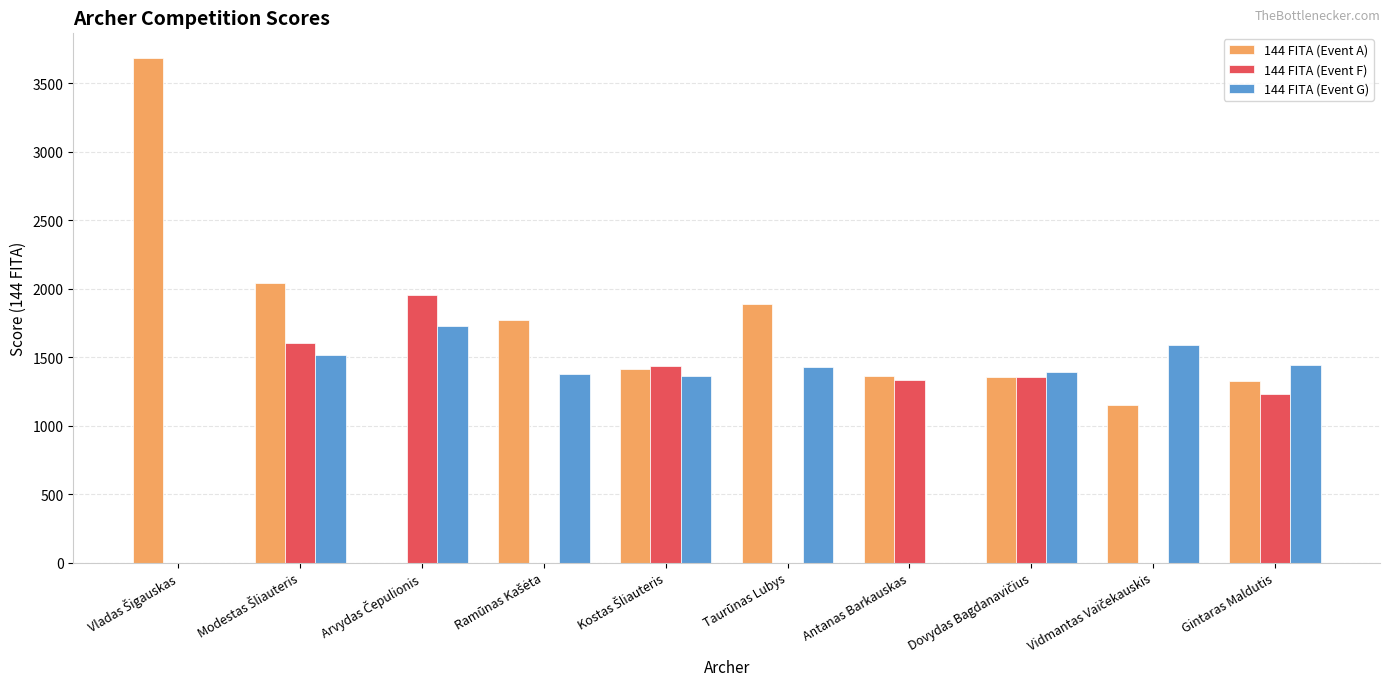

Which series has the largest total across all categories?

144 FITA (Event A)